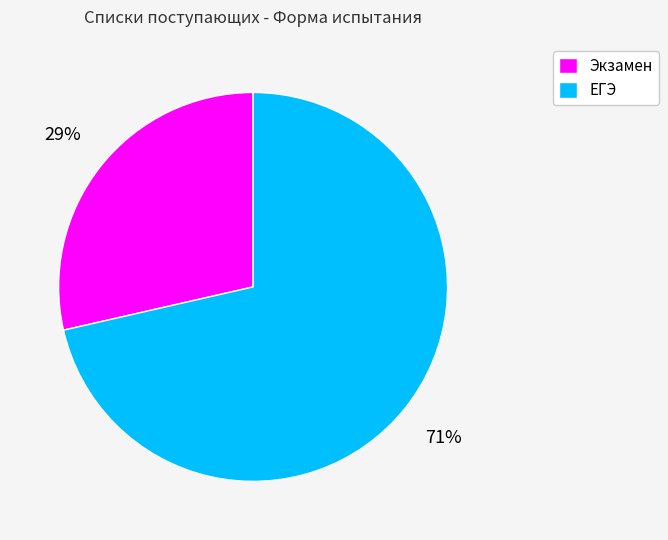

To the nearest percent, what percentage of the pie is ЕГЭ?

71%